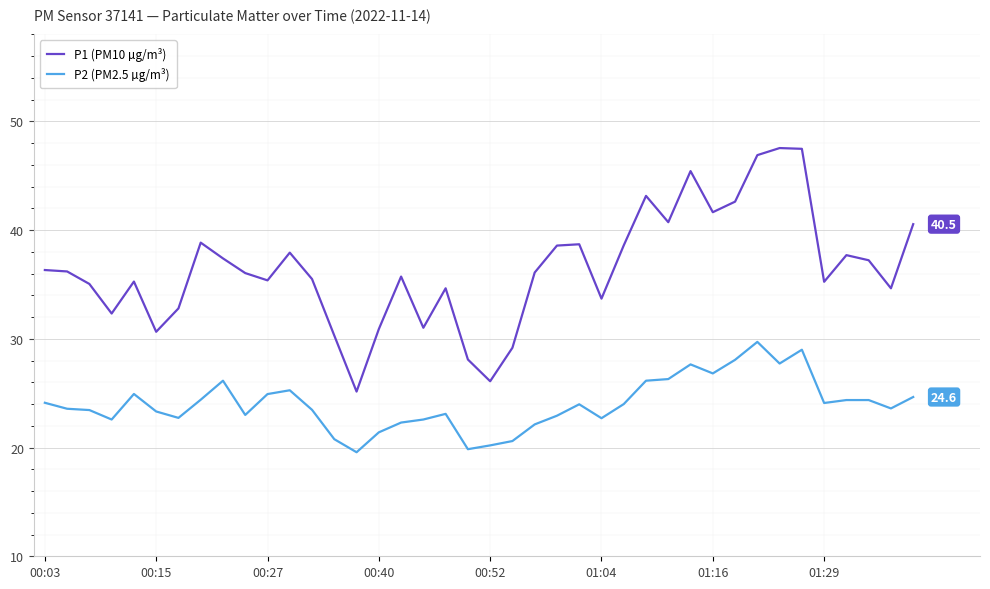

Rank the series by their maximum value, from highest to lowest.

P1 (PM10 µg/m³), P2 (PM2.5 µg/m³)